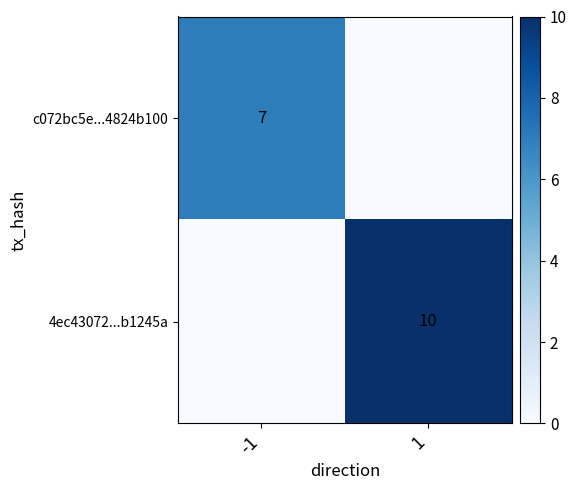

Is it true that c072bc5e...4824b100 equals 7 at -1?

True